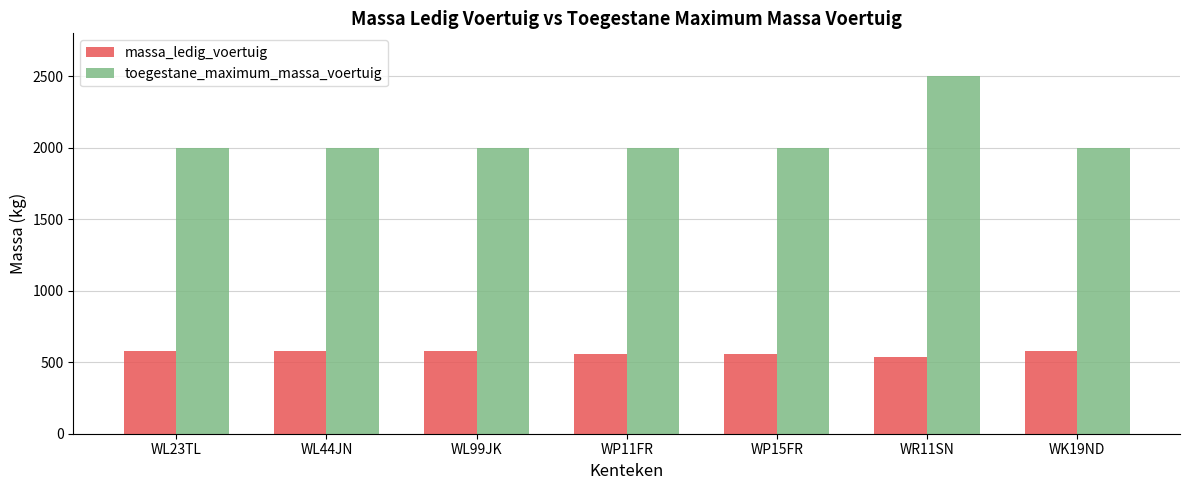

At which category does the chart reach its peak across all series?

WR11SN